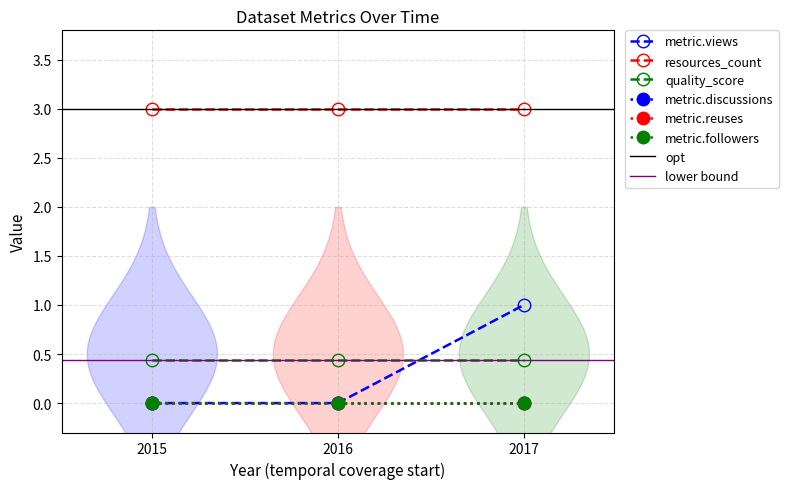

What value does the quality_score series have at 2016?

0.4